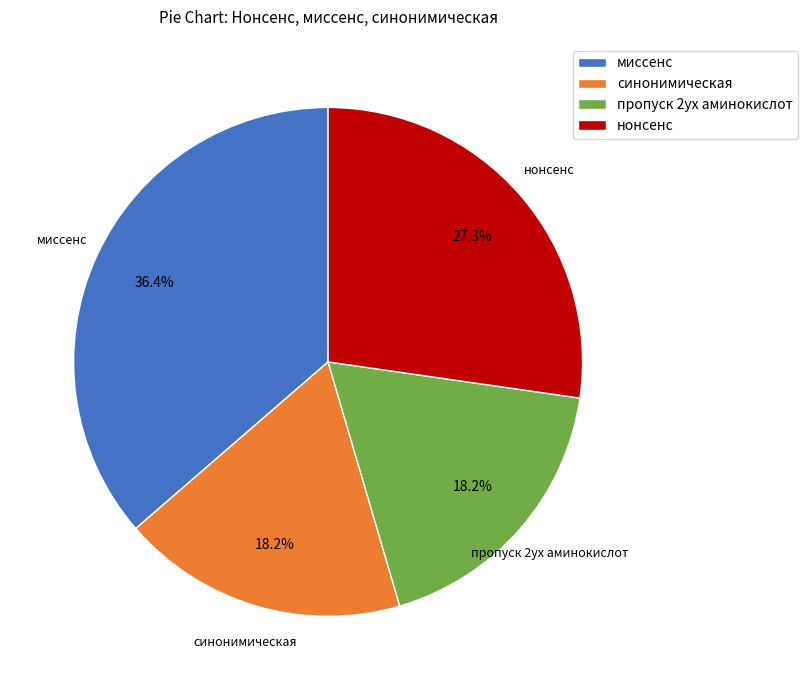

Approximately how many times larger is the value at синонимическая compared to миссенс?

0.5